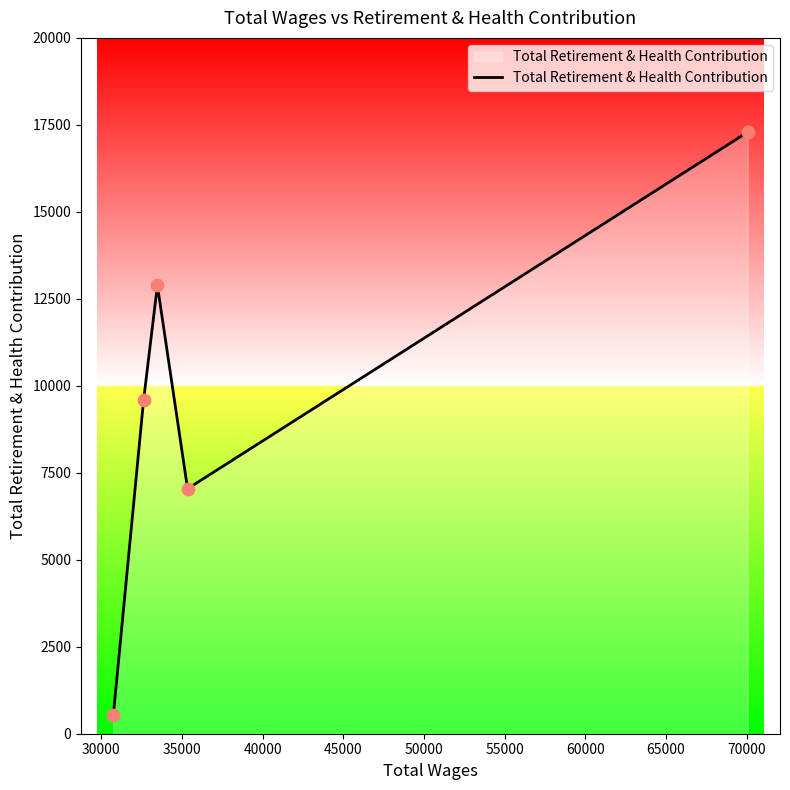

What is the minimum value shown in the chart?

527